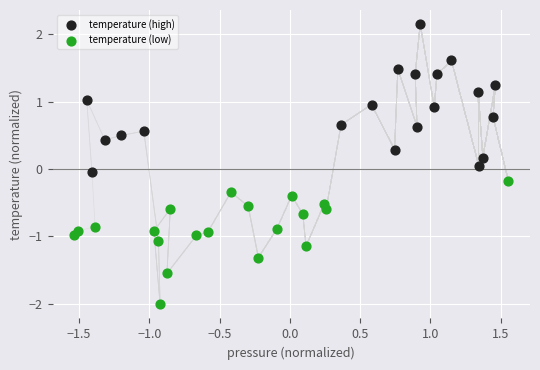

Which series reaches the maximum Y coordinate?

temperature (high)